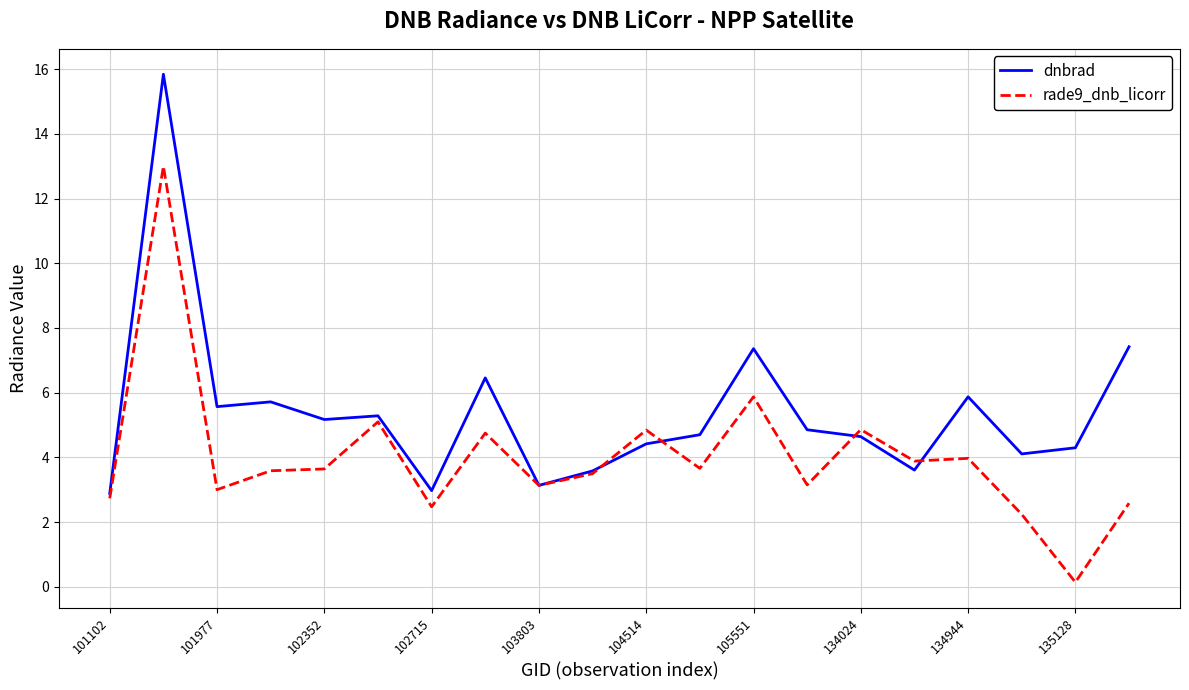

Is this an area chart (filled region under the line)?

No